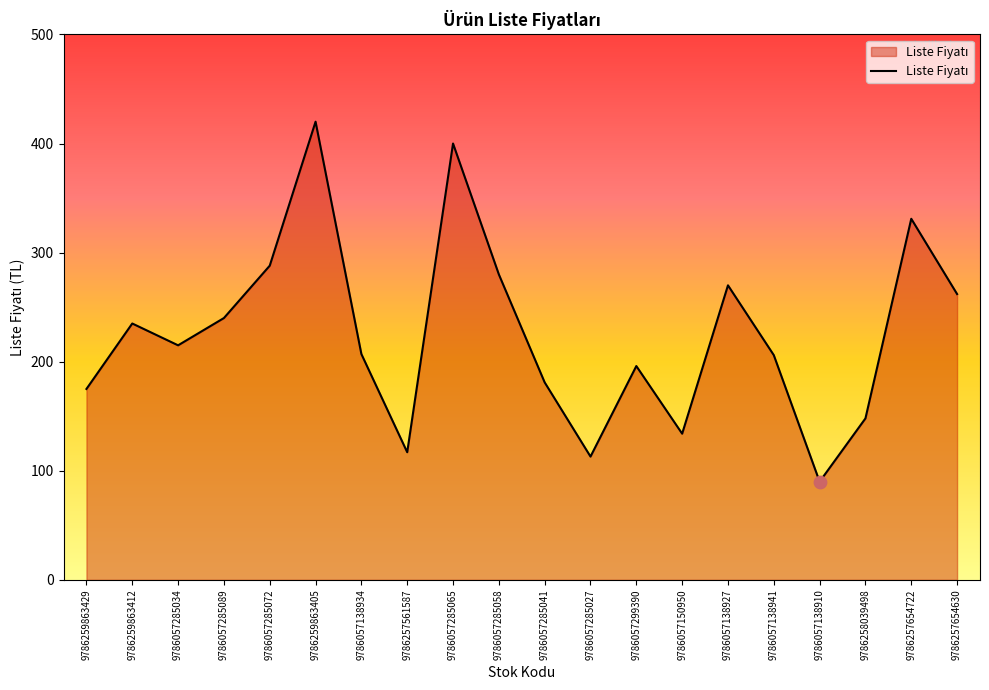

Approximately how many times larger is the value at 9786258039498 compared to 9786057285041?

0.8